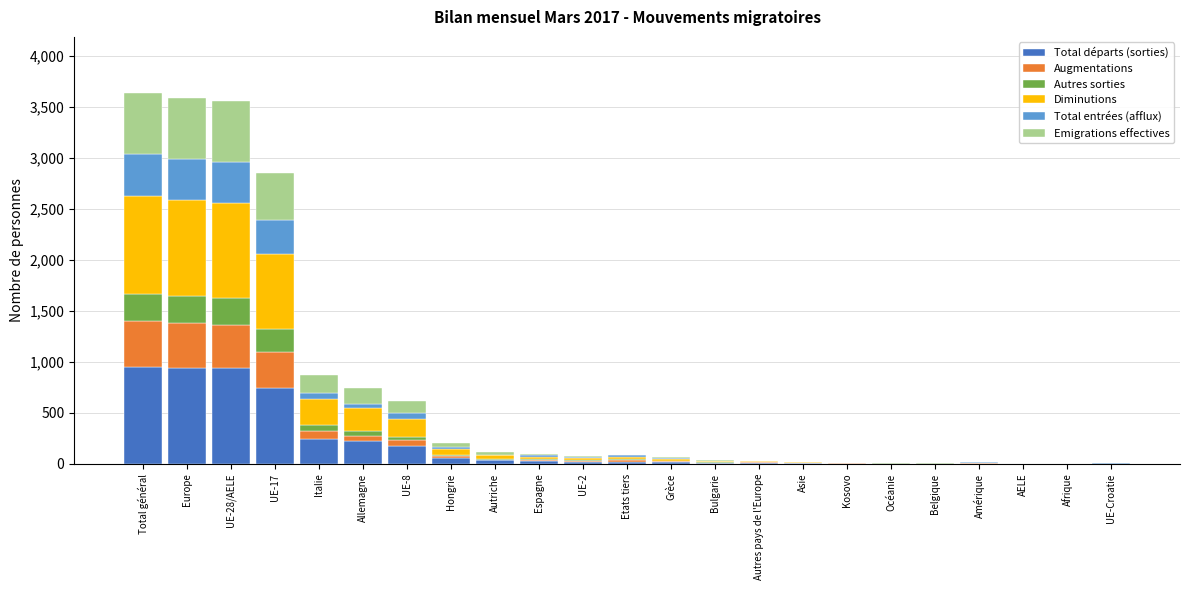

What is the total value across all series at UE-28/AELE?

3553